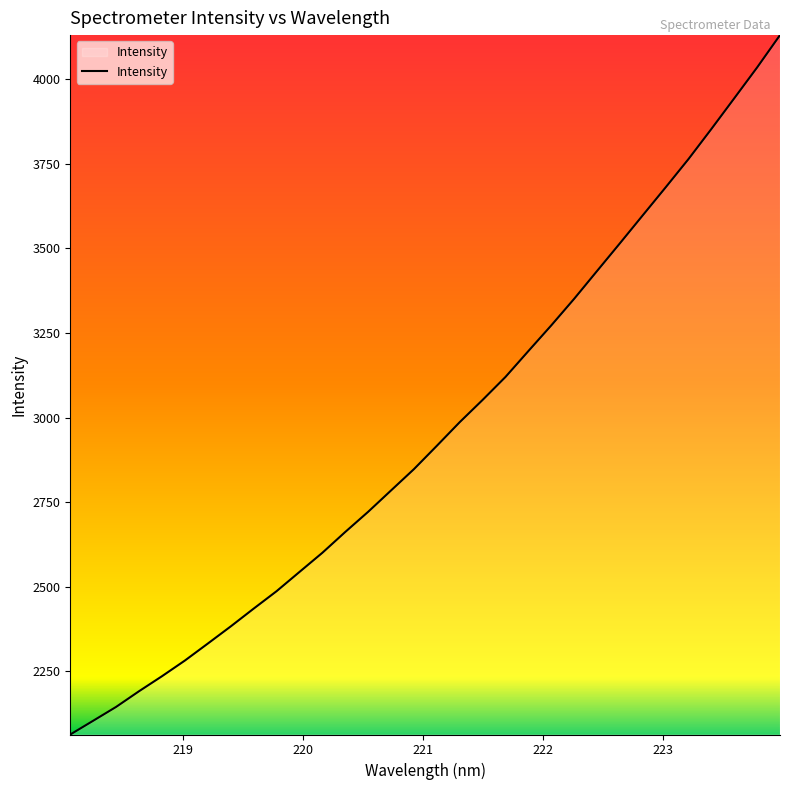

What is the minimum value shown in the chart?

2062.6